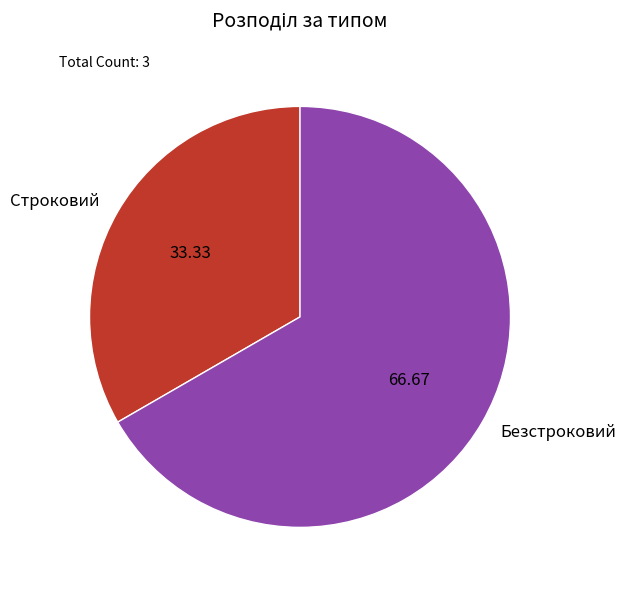

Is the sum of Безстроковий and Строковий greater than half?

Yes